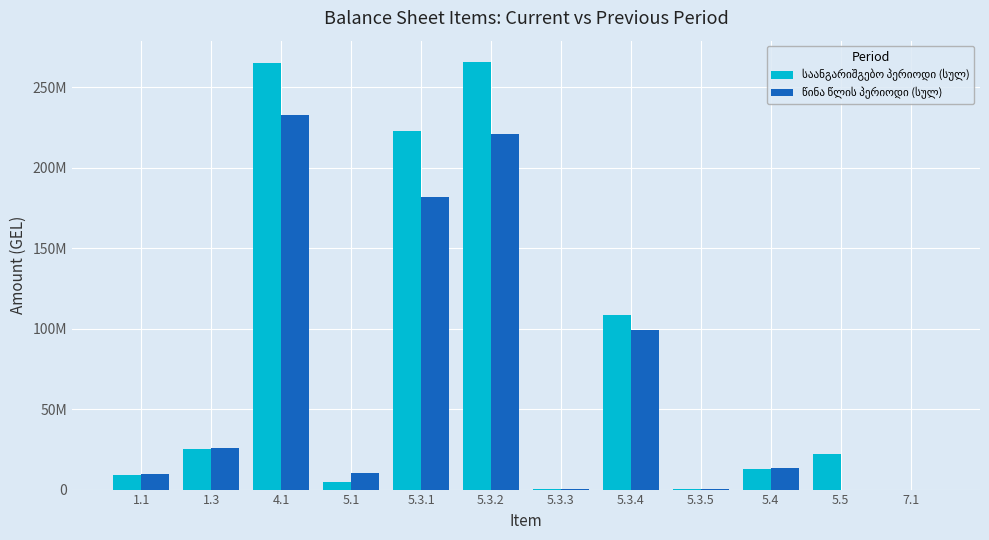

What is the average value of the წინა წლის პერიოდი (სულ) series?

66220576